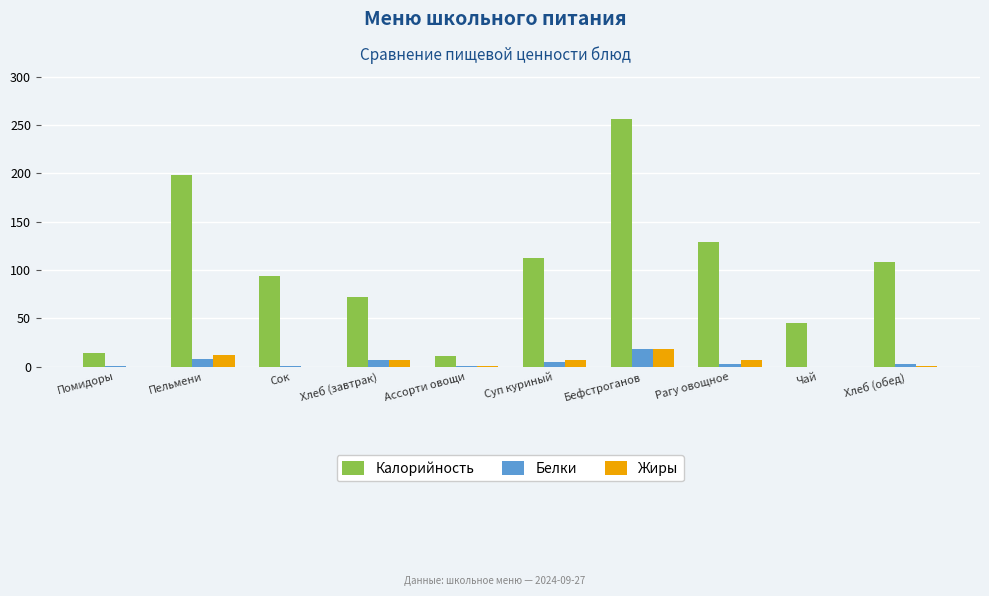

Read the Жиры value at Хлеб (обед).

0.5